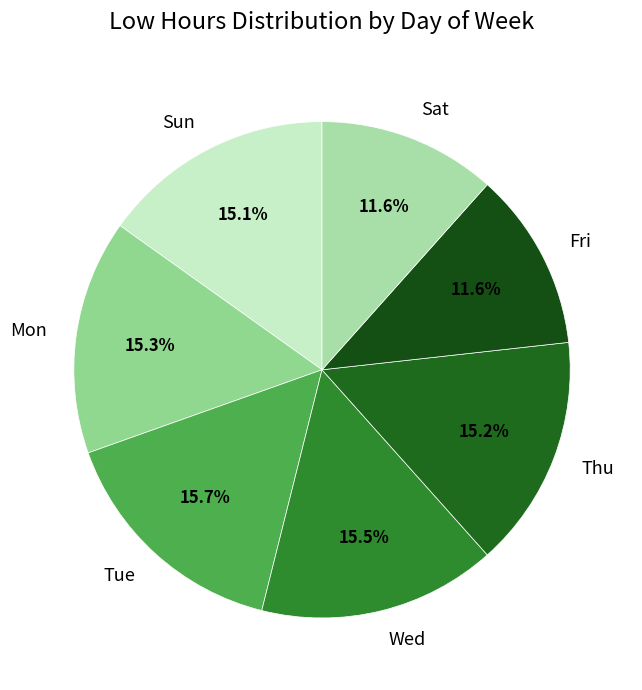

Between Sun and Fri, which is larger?

Sun